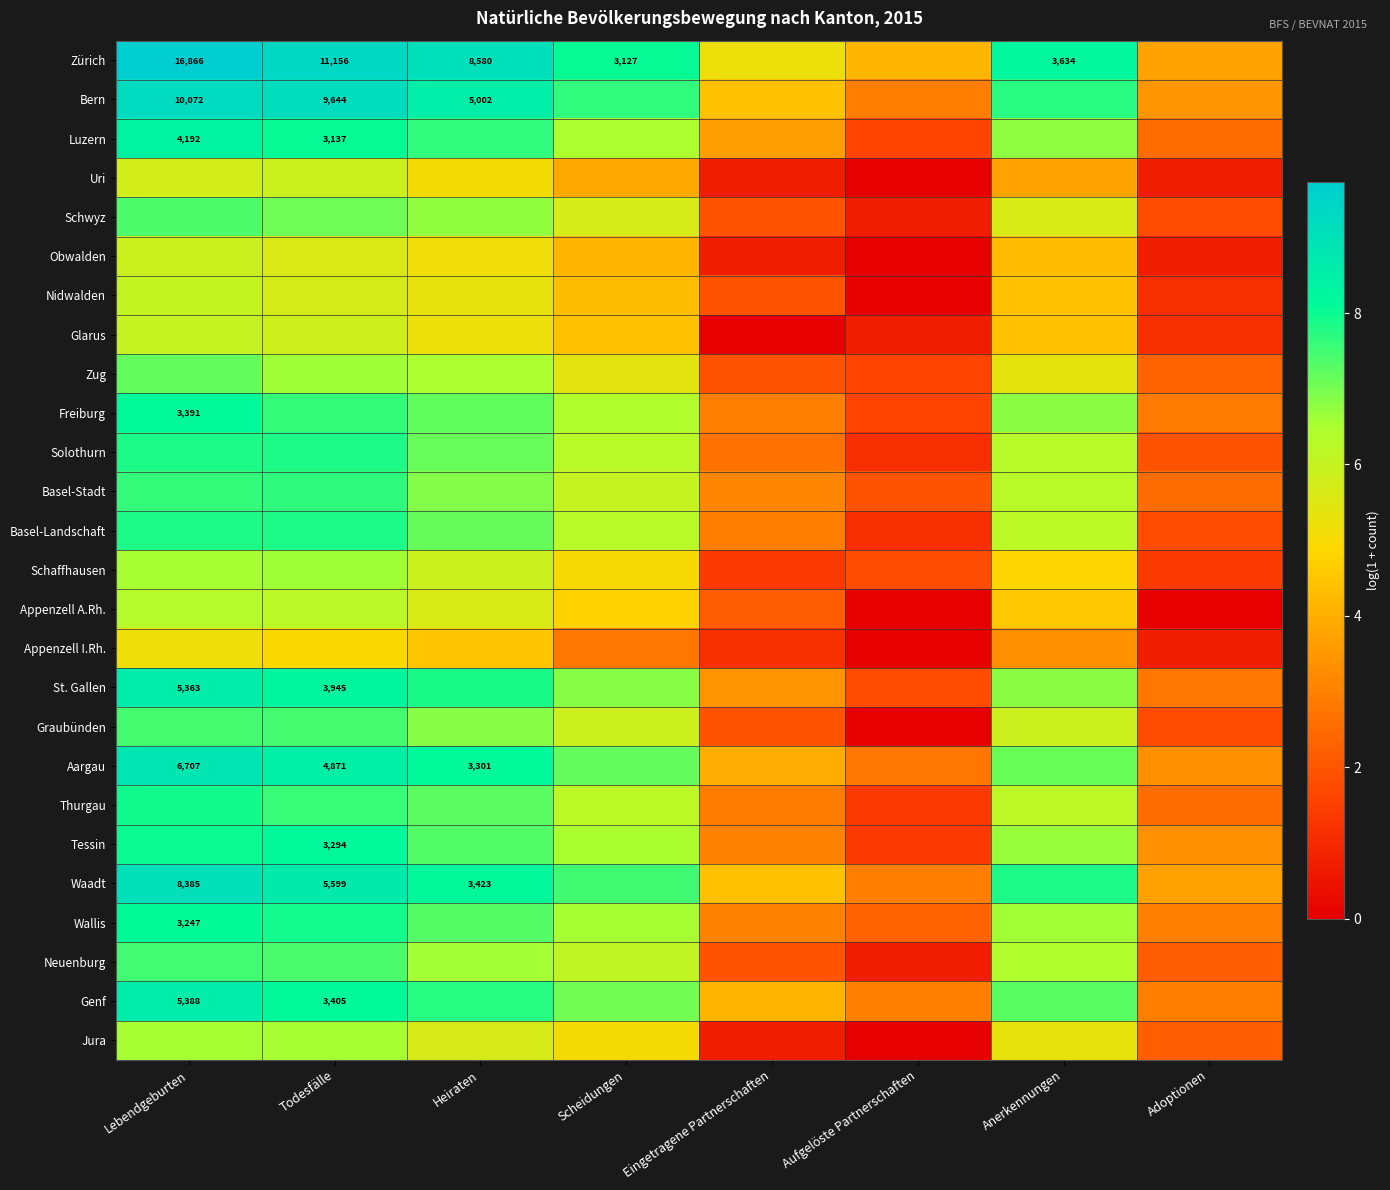

The value of Graubünden at Anerkennungen is 8.8. True or false?

False